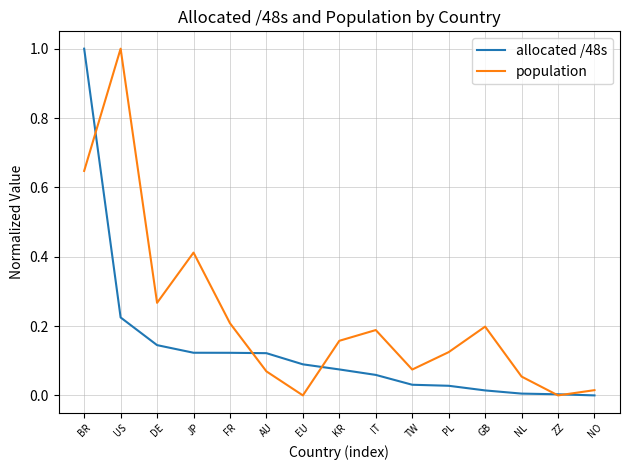

At which category is the sum across all series the highest?

BR